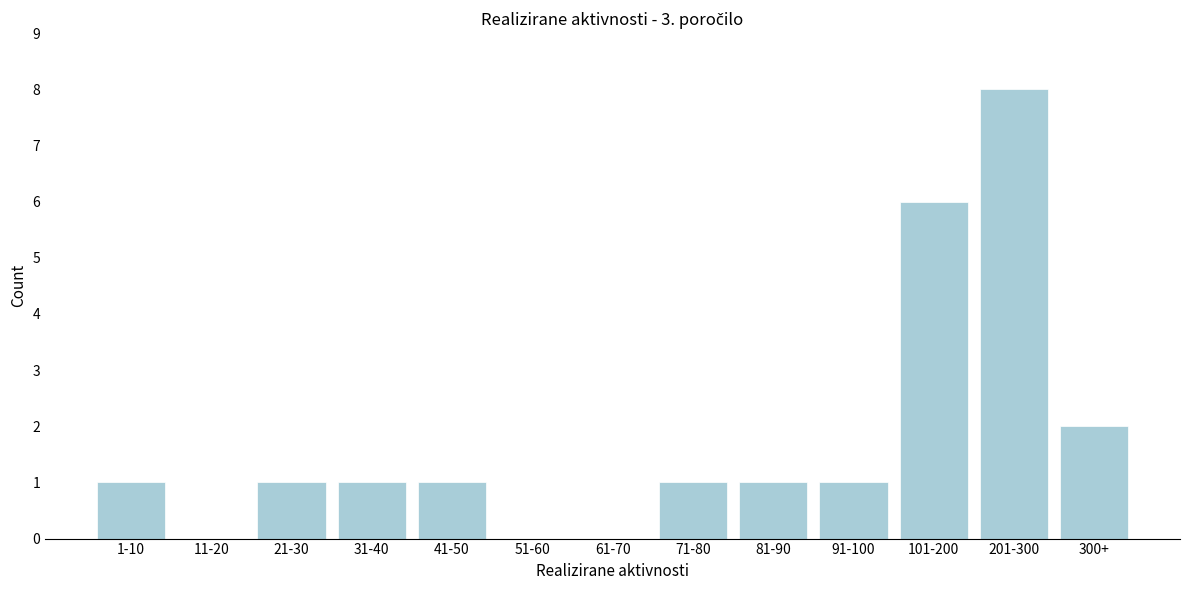

Reading right to left, what are all the values shown in this chart?

300+=2	201-300=8	101-200=6	91-100=1	81-90=1	71-80=1	61-70=0	51-60=0	41-50=1	31-40=1	21-30=1	11-20=0	1-10=1